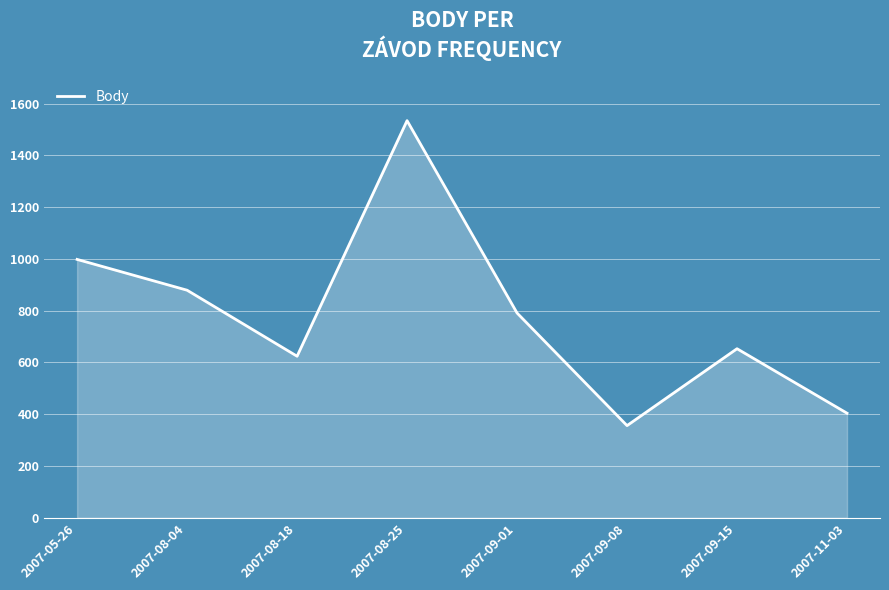

At which label does the data first exceed 791?

2007-05-26